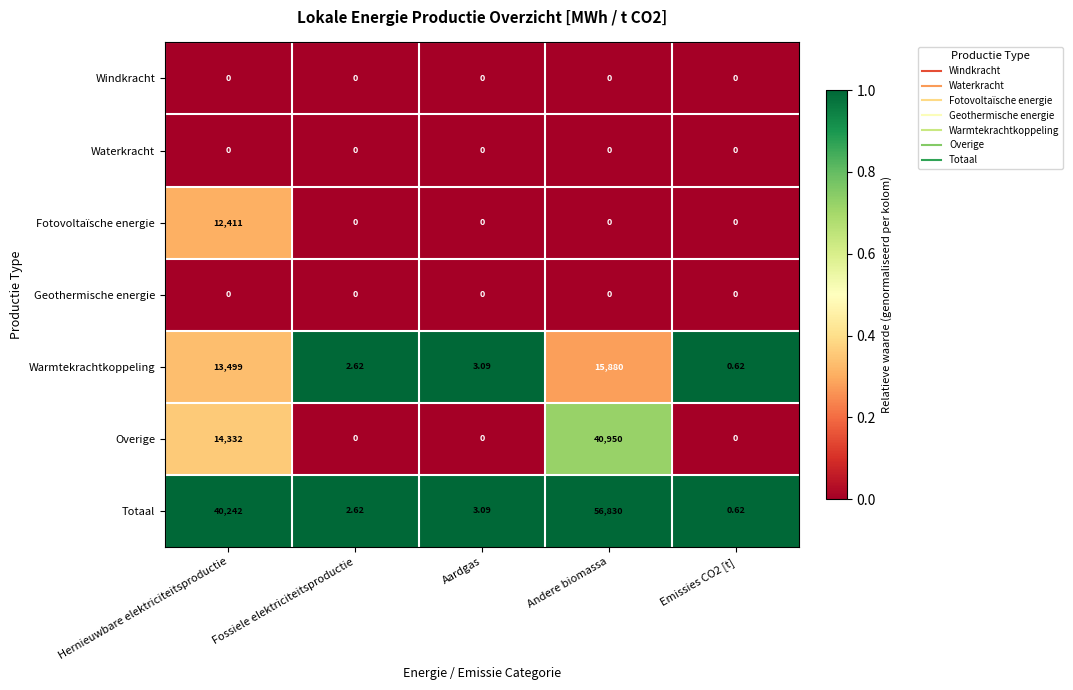

Which series has the largest total across all categories?

Totaal